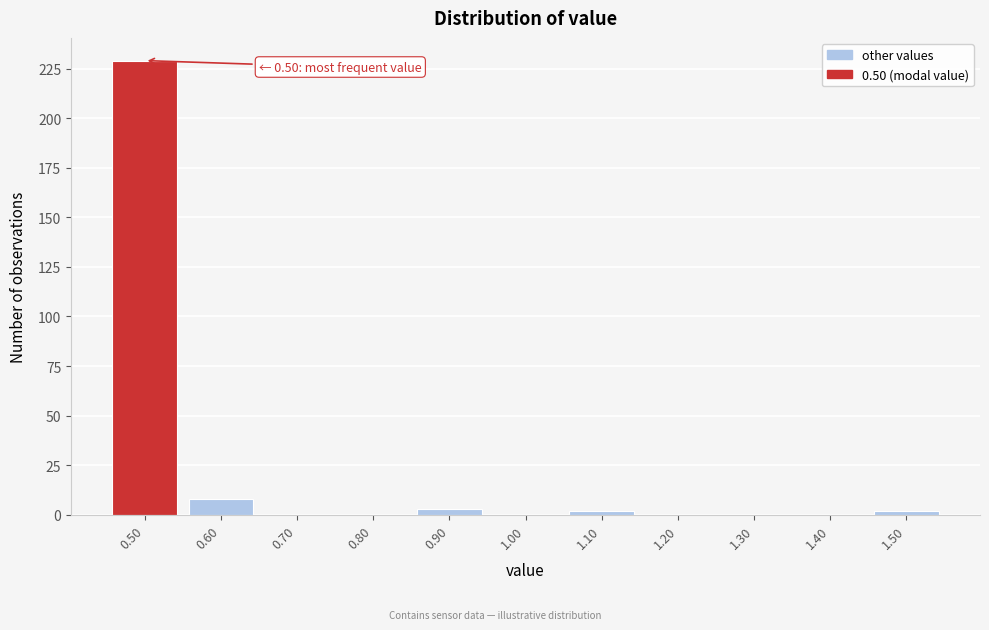

Which range on the x-axis has the tallest bar?

0.45 to 0.55